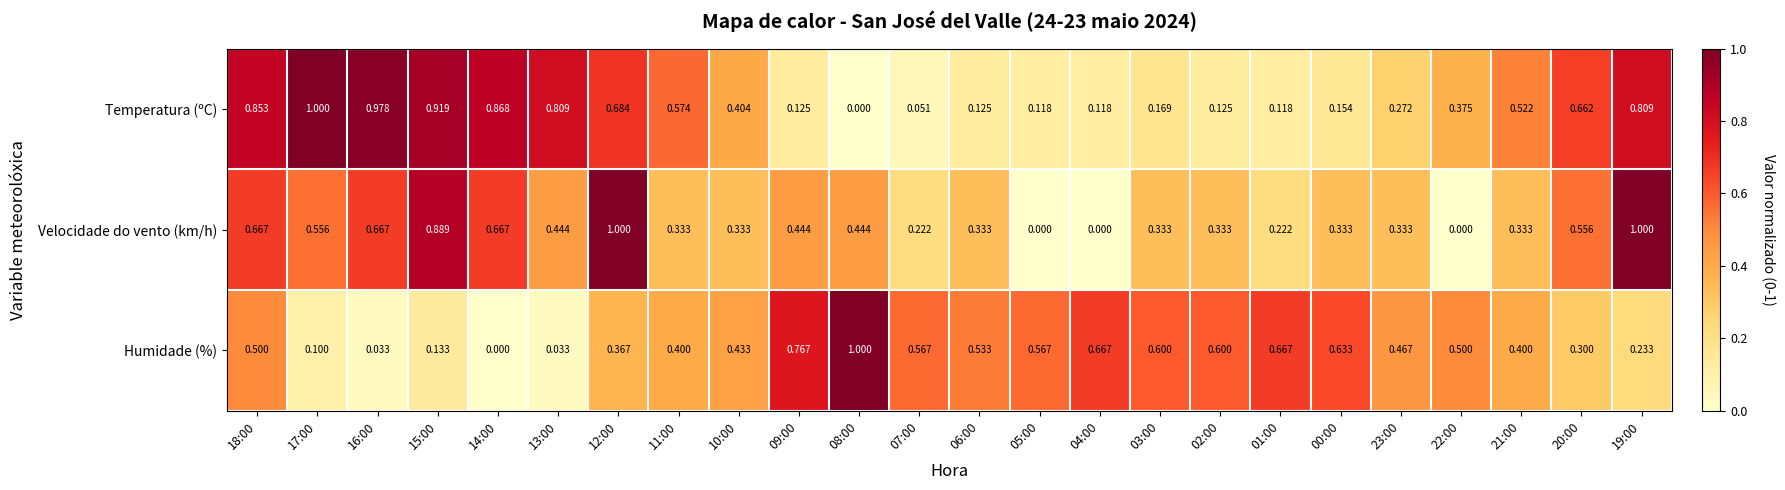

At 04:00, list the series in order from smallest to largest.

Velocidade do vento (km/h), Temperatura (ºC), Humidade (%)